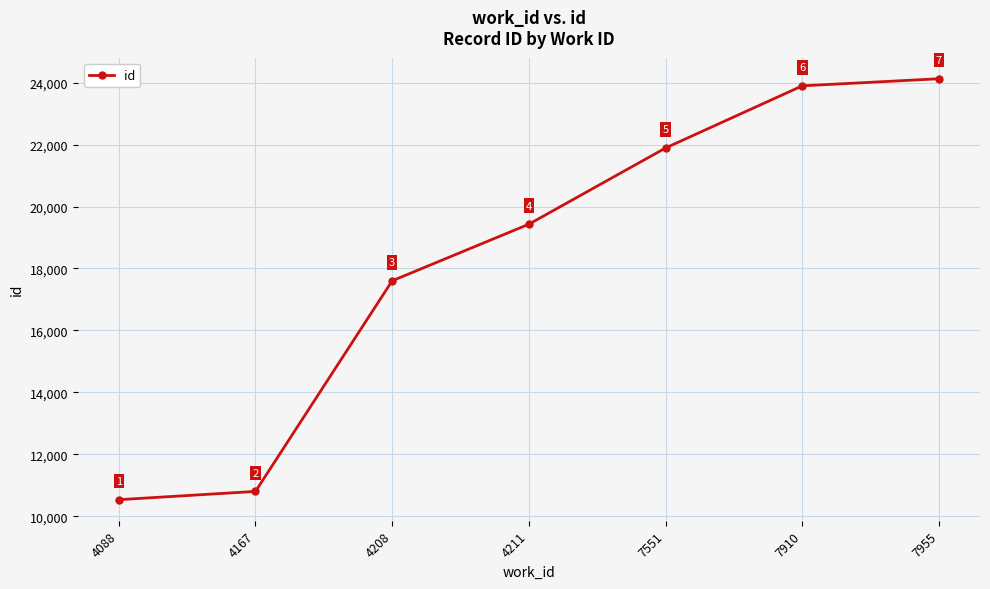

The value at 4208 is 17602. True or false?

True